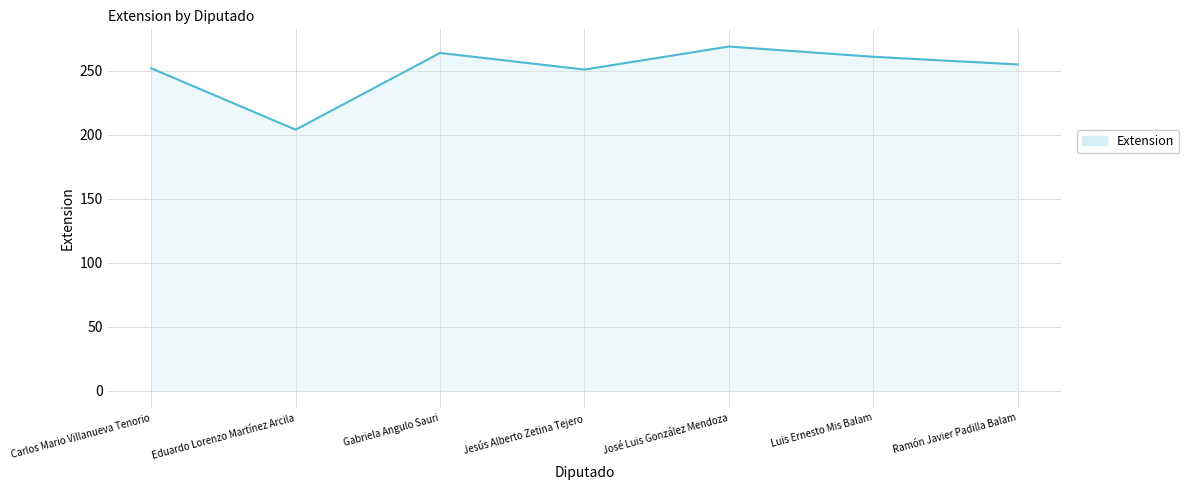

At which label does the data first exceed 255?

Gabriela Angulo Sauri